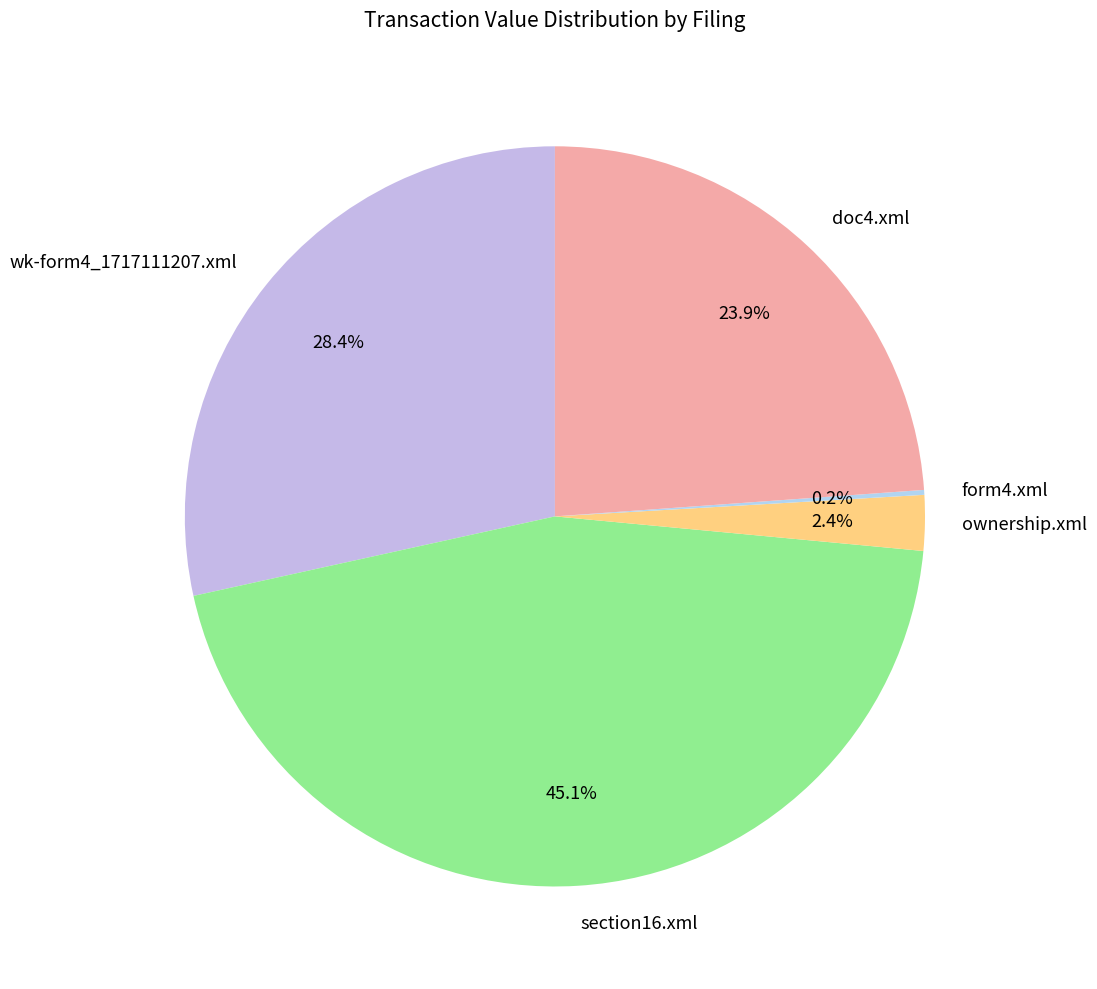

Between doc4.xml and wk-form4_1717111207.xml, which is larger?

wk-form4_1717111207.xml